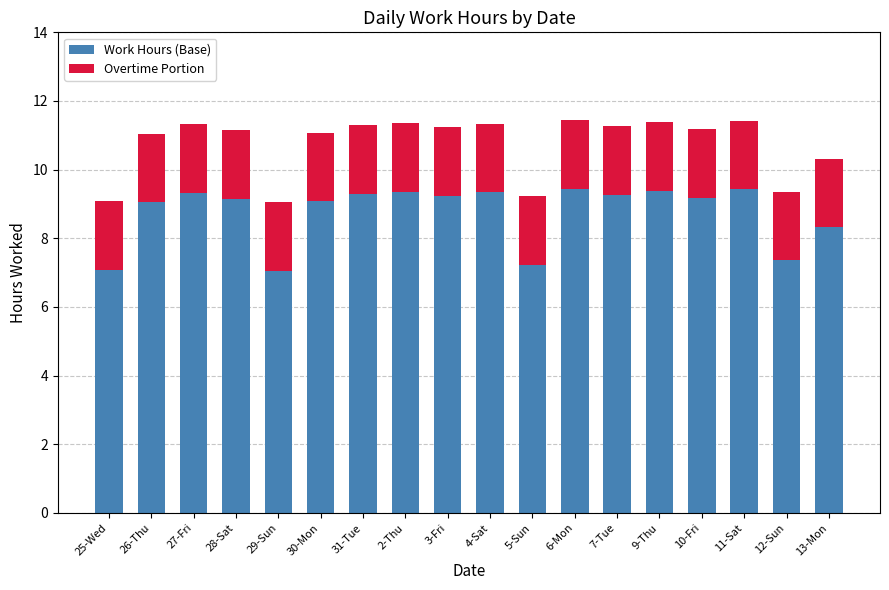

True or false: Work Hours (Base) has a value of 7.1 at 29-Sun.

True